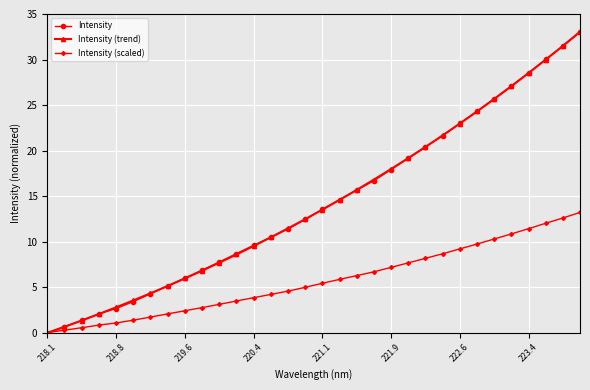

How many times do Intensity (trend) and Intensity (scaled) cross each other?

1